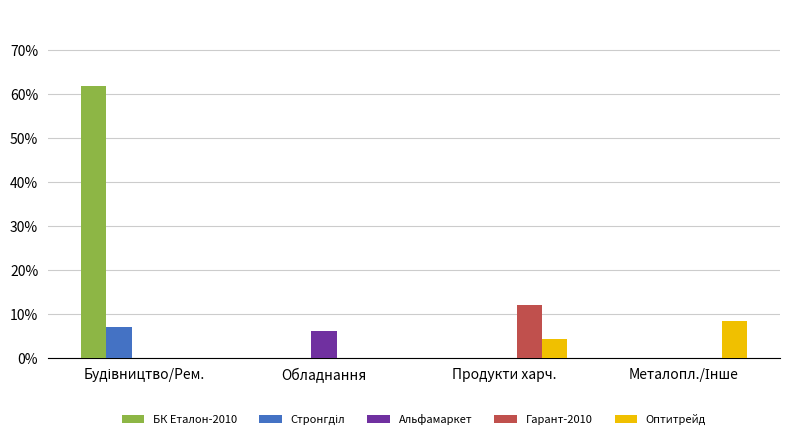

At which category is the sum across all series the highest?

Будівництво/Рем.